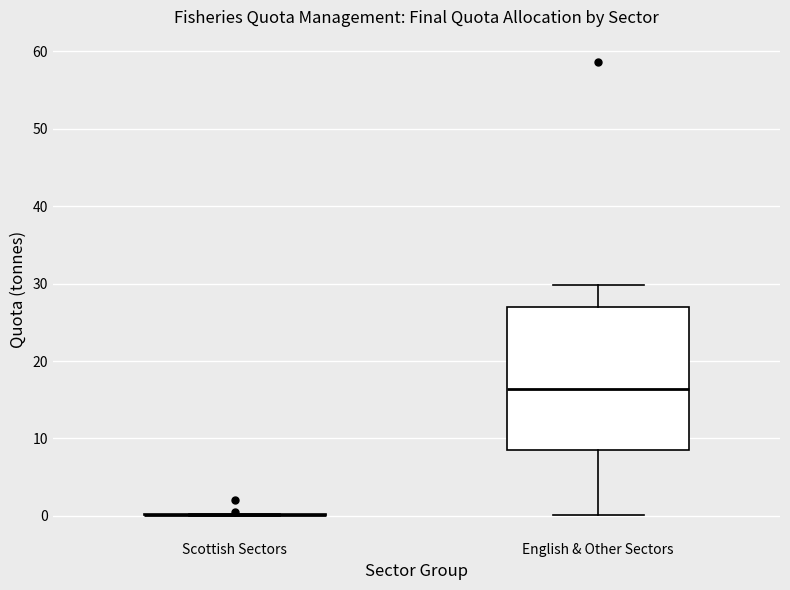

Reading left to right, transcribe this box plot: for each box, give where its median line is, the range the box spans, and where its two whiskers end, as read against the y-axis. The values are not printed on the chart, so give them approximately, as read against the axis.

Scottish Sectors: box collapsed to a line at 0, whiskers 0 to 0
English & Other Sectors: median 16, box 9 to 27, whiskers 0 to 30